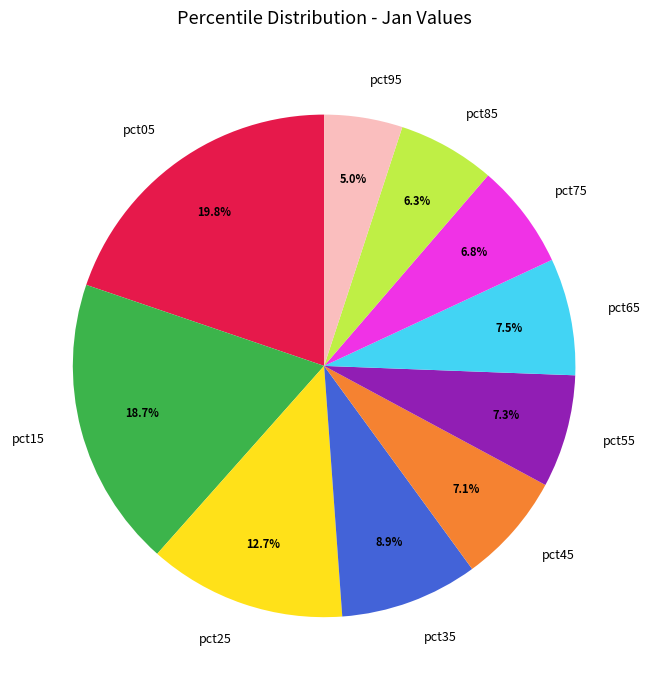

Which has a higher value, pct85 or pct25?

pct25